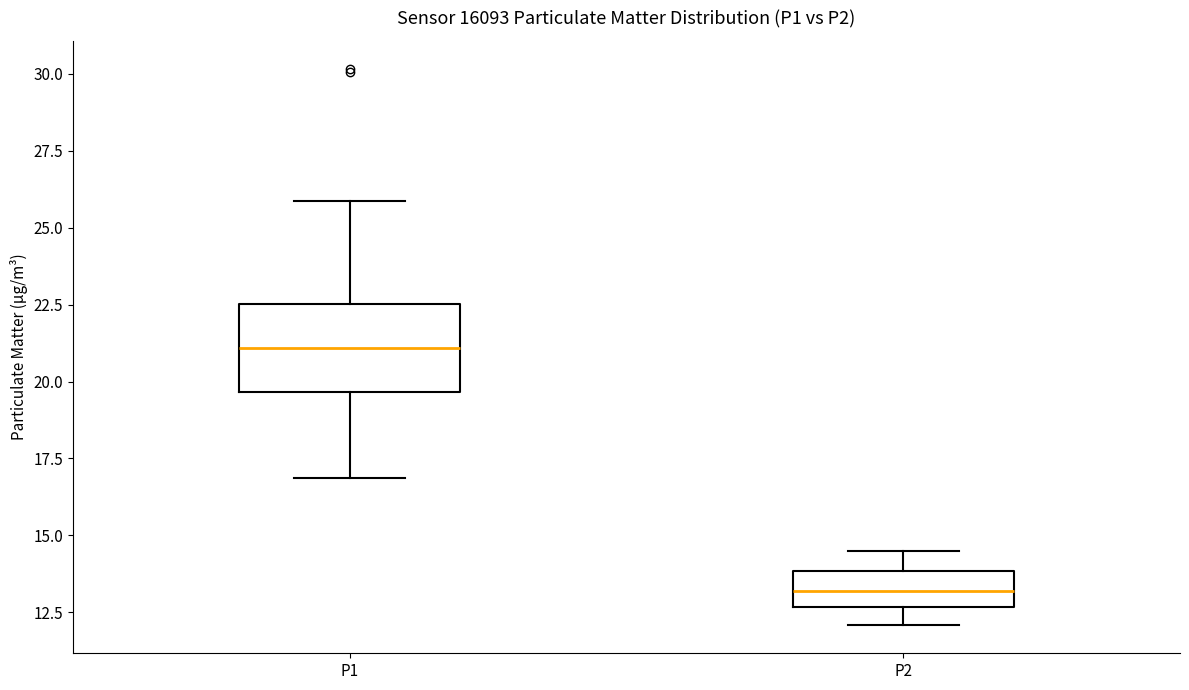

Reading left to right, transcribe this box plot: for each box, give where its median line is, the range the box spans, and where its two whiskers end, as read against the y-axis. The values are not printed on the chart, so give them approximately, as read against the axis.

P1: median 21.0, box 19.5 to 22.5, whiskers 17.0 to 26.0
P2: median 13.0, box 12.5 to 14.0, whiskers 12.0 to 14.5